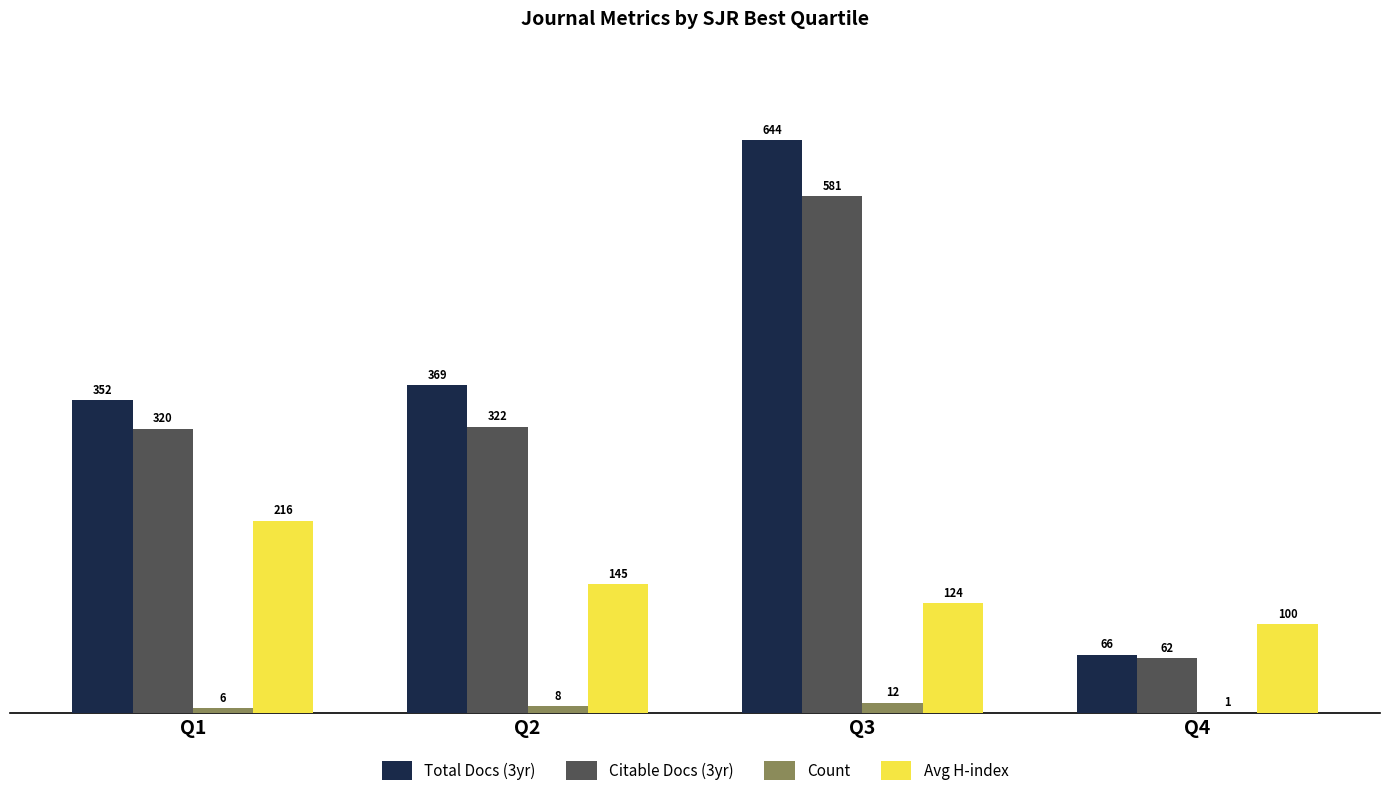

Read the Count value at Q4.

1.0